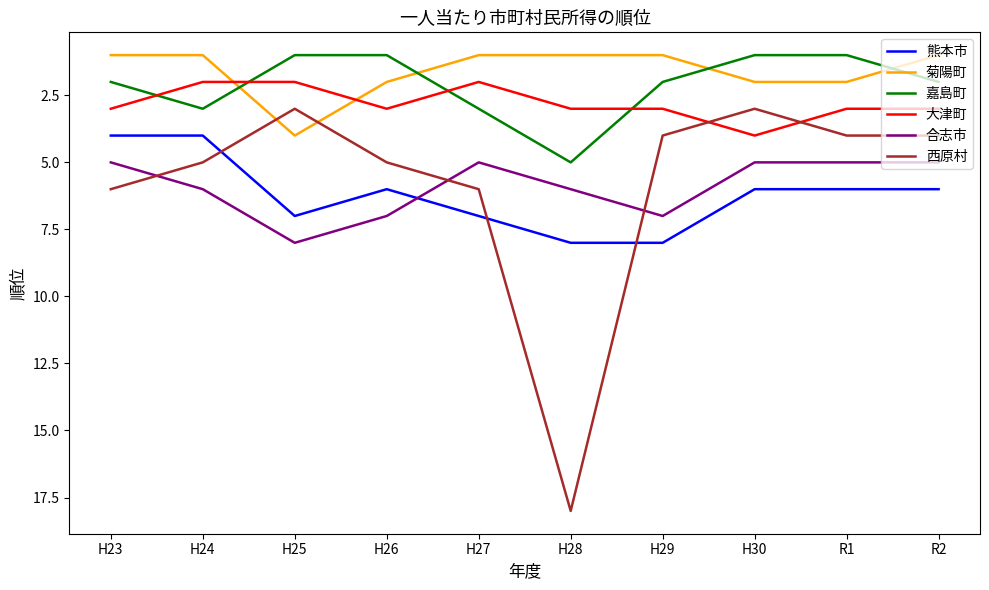

What is the difference between the maximum and minimum values in the 嘉島町 series?

4